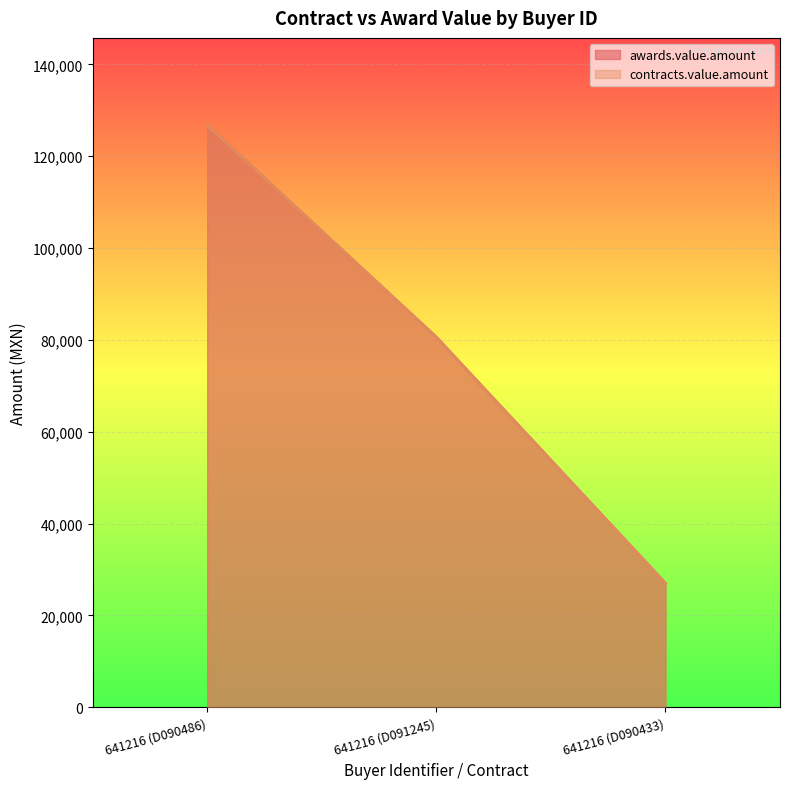

What position from the right is 641216 (D091245)?

2